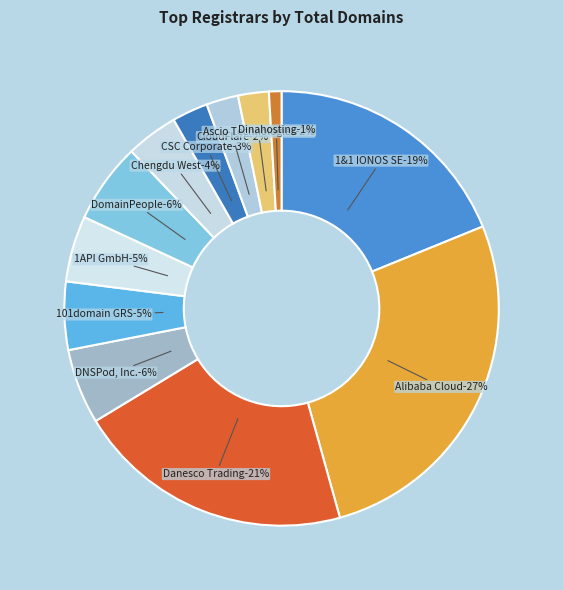

To the nearest percent, what is the average slice percentage?

8%